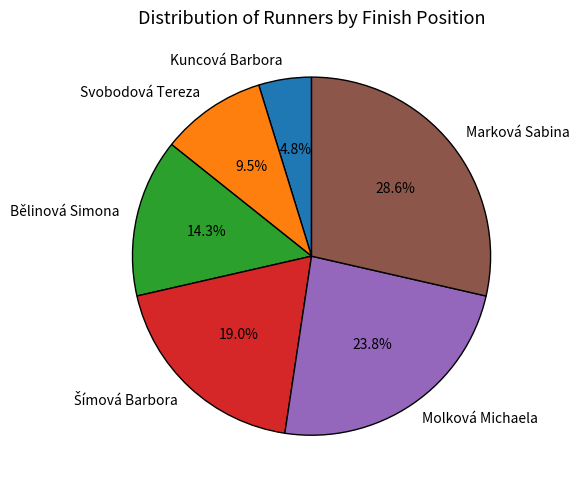

Approximately how many times larger is the value at Marková Sabina compared to Kuncová Barbora?

6.0